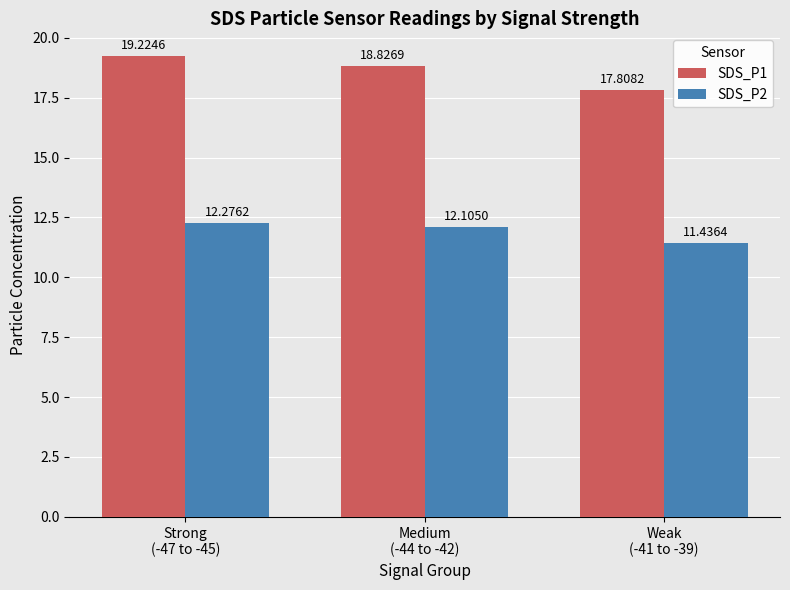

What is the total value across all series at Medium
(-44 to -42)?

30.9